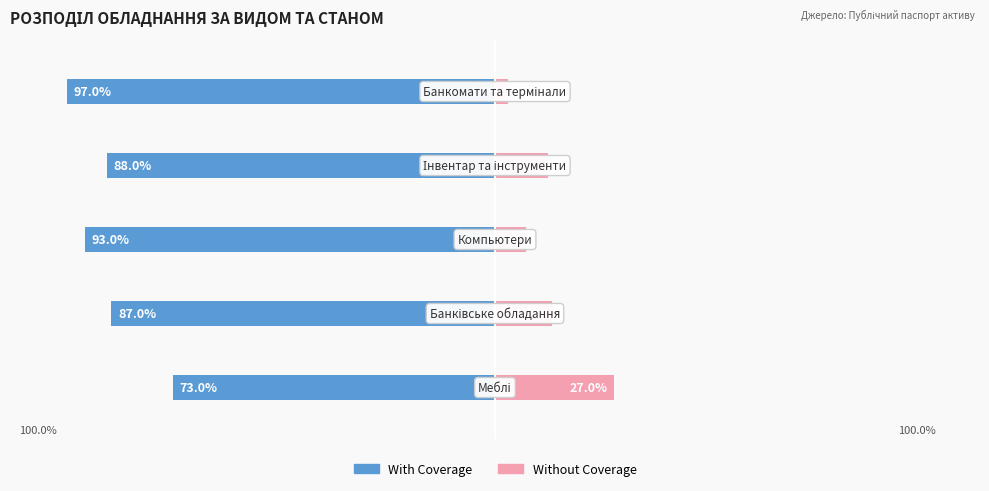

Between 0 and 1, which series saw the biggest shift?

With Coverage